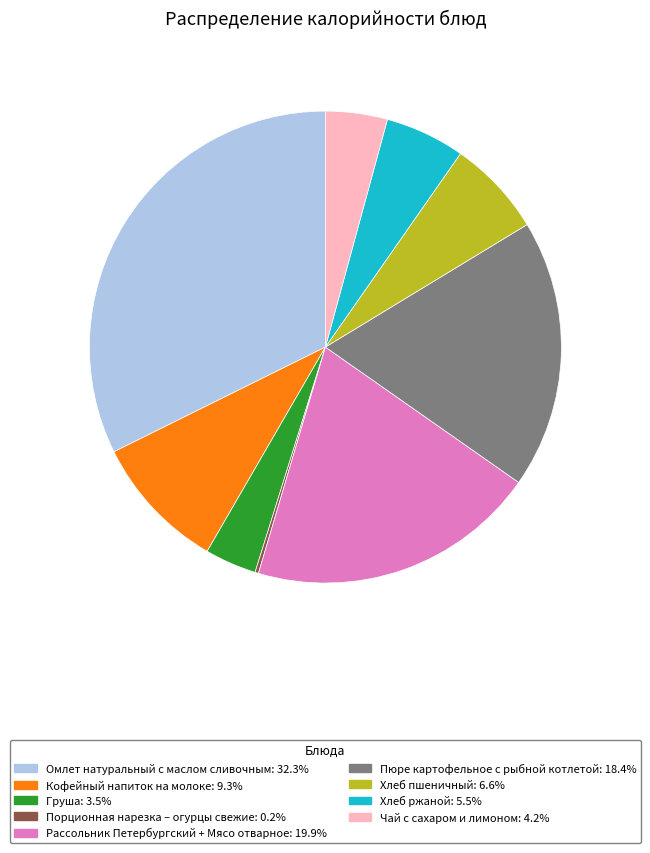

Combined, do Пюре картофельное с рыбной котлетой: 18.4% and Чай с сахаром и лимоном: 4.2% account for over 50%?

No